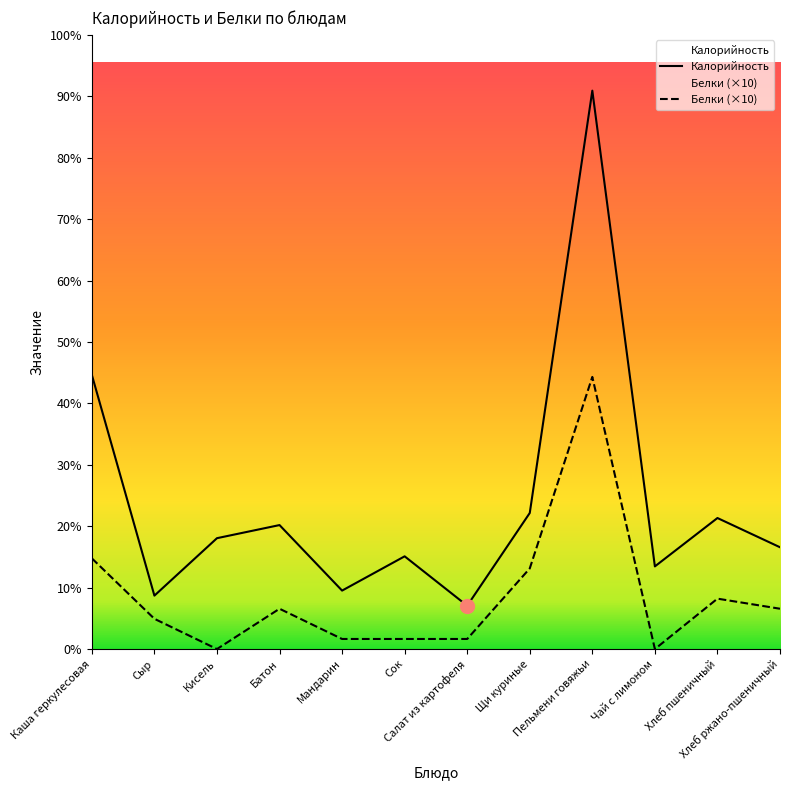

Is this an area chart (filled region under the line)?

No